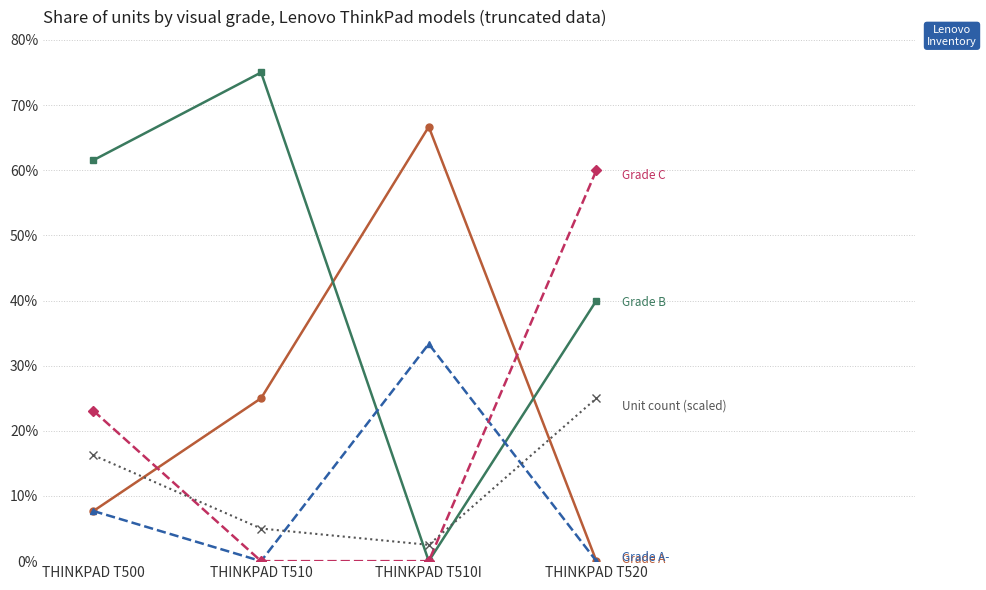

At which category is the sum across all series the highest?

THINKPAD T520